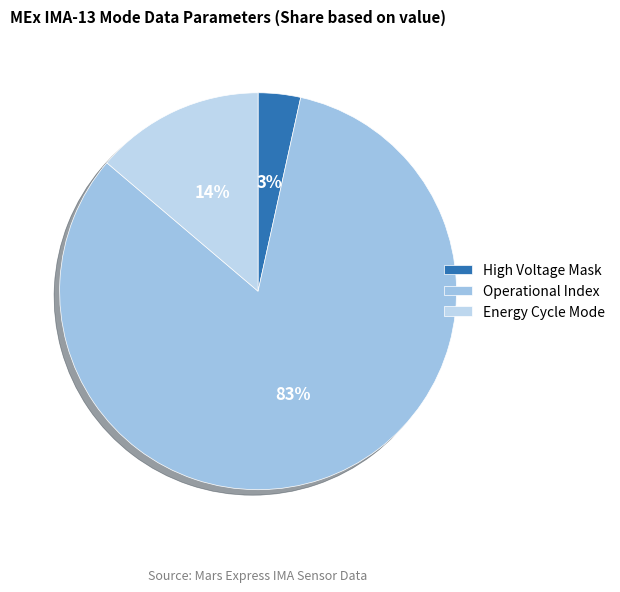

To the nearest percent, what is the average slice percentage?

33%